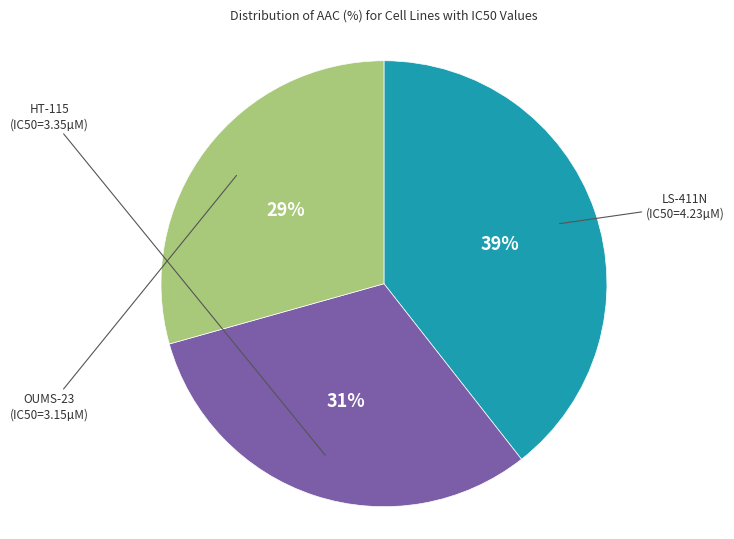

To the nearest percent, what is the difference between the largest and smallest slice percentages?

10%